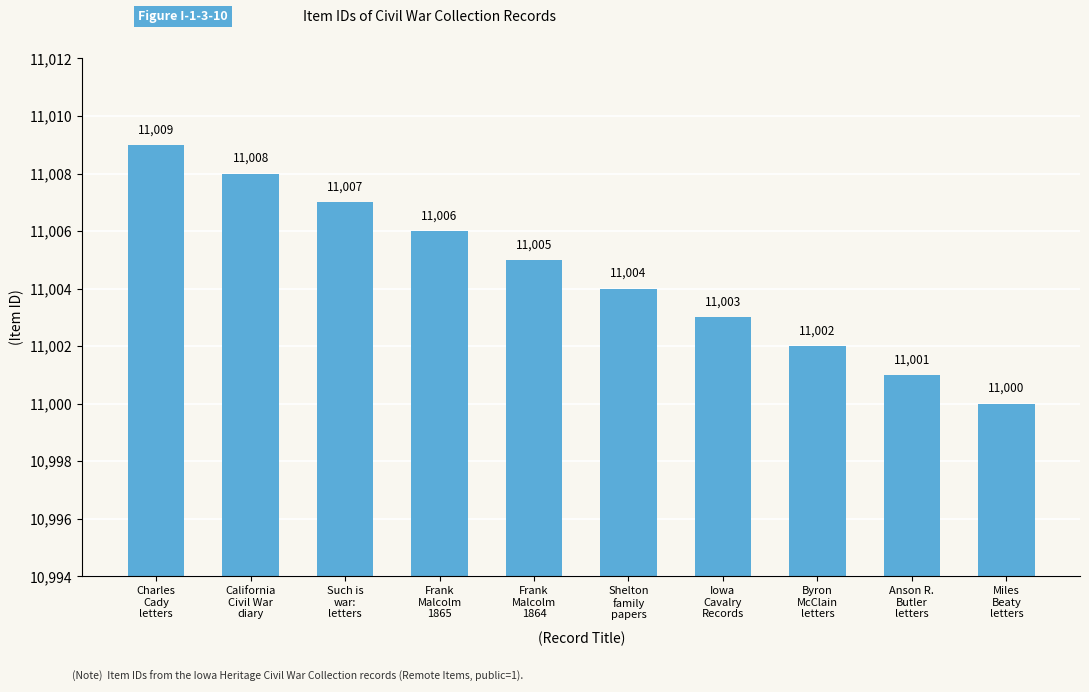

Which label corresponds to the smallest value in the chart?

Miles
Beaty
letters